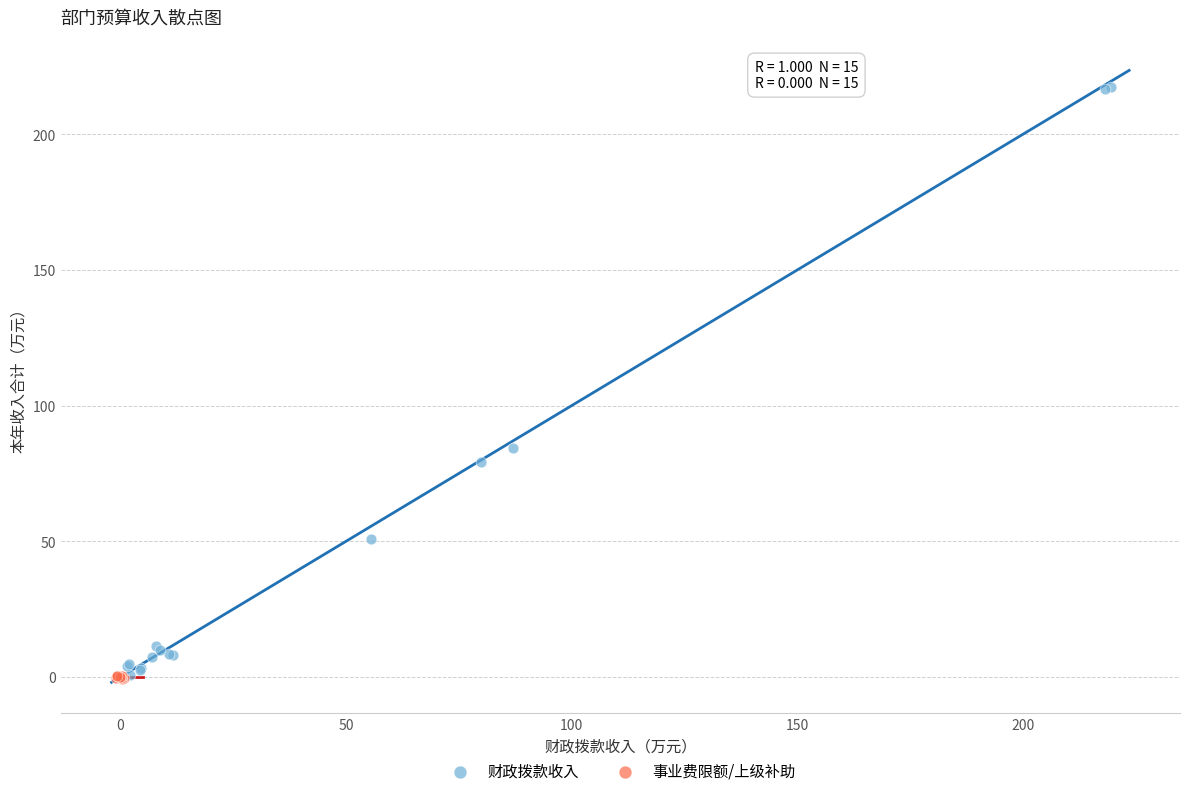

Which series contains the highest Y value?

财政拨款收入